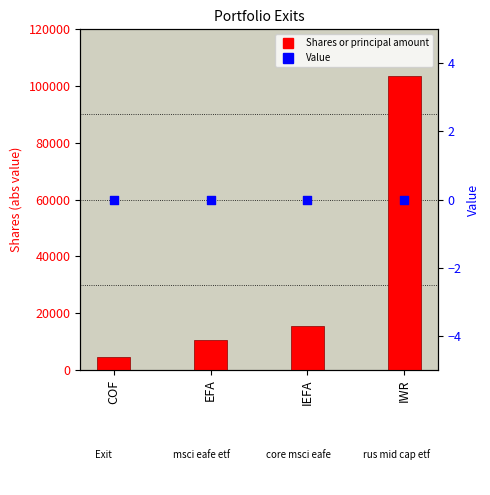

Which series contains the lowest Y value?

Value